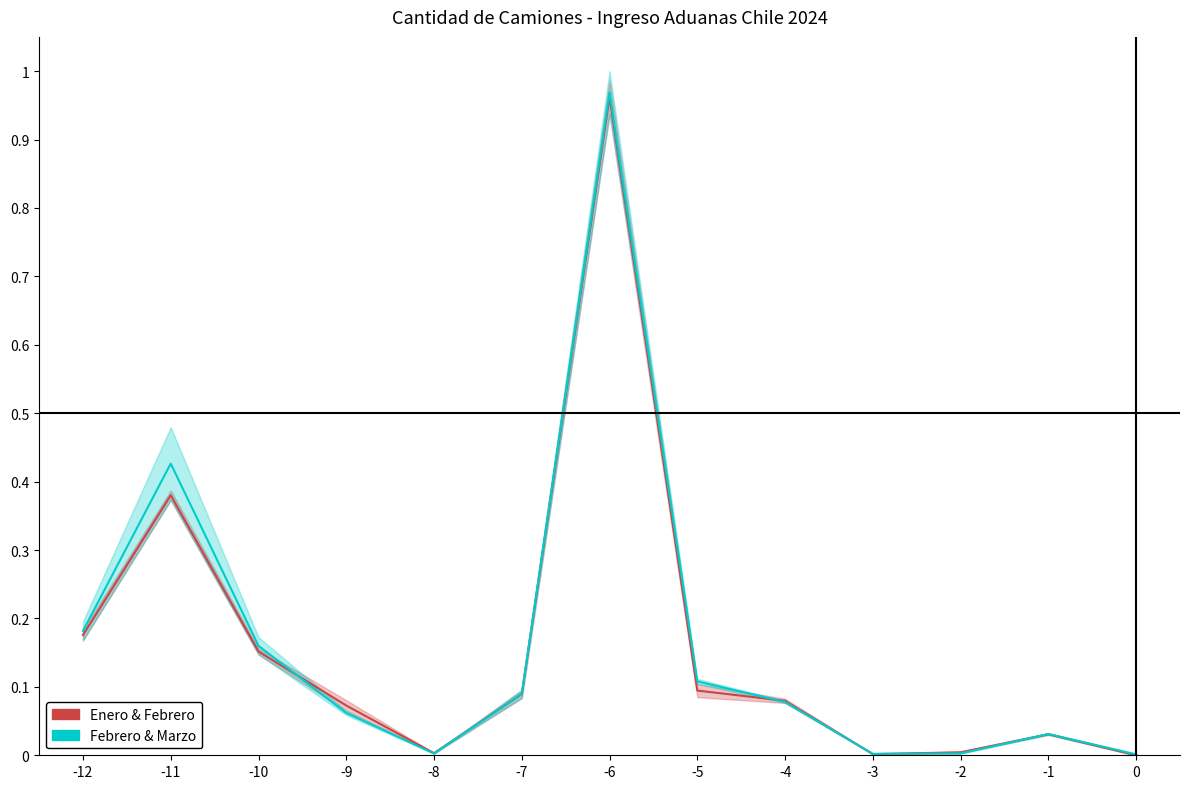

How many lines are shown in the chart?

2